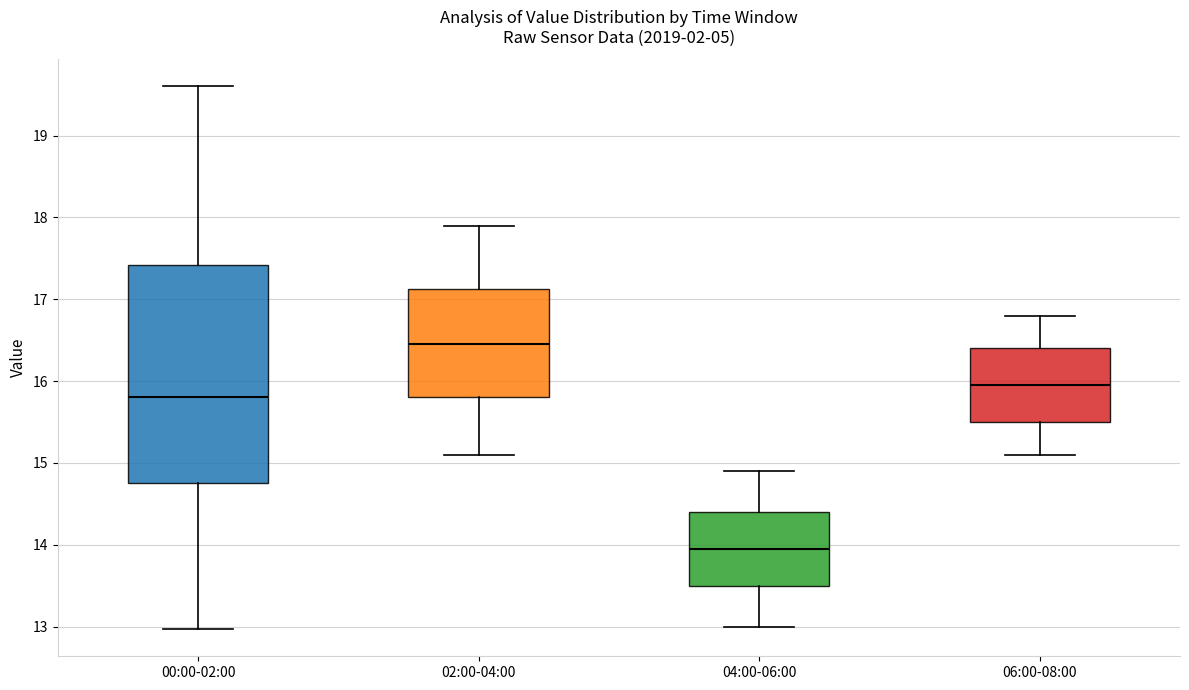

Where does the upper whisker of the box for 04:00-06:00 end on the y-axis? The values are not printed on the chart, so give them approximately, as read against the axis.

14.9